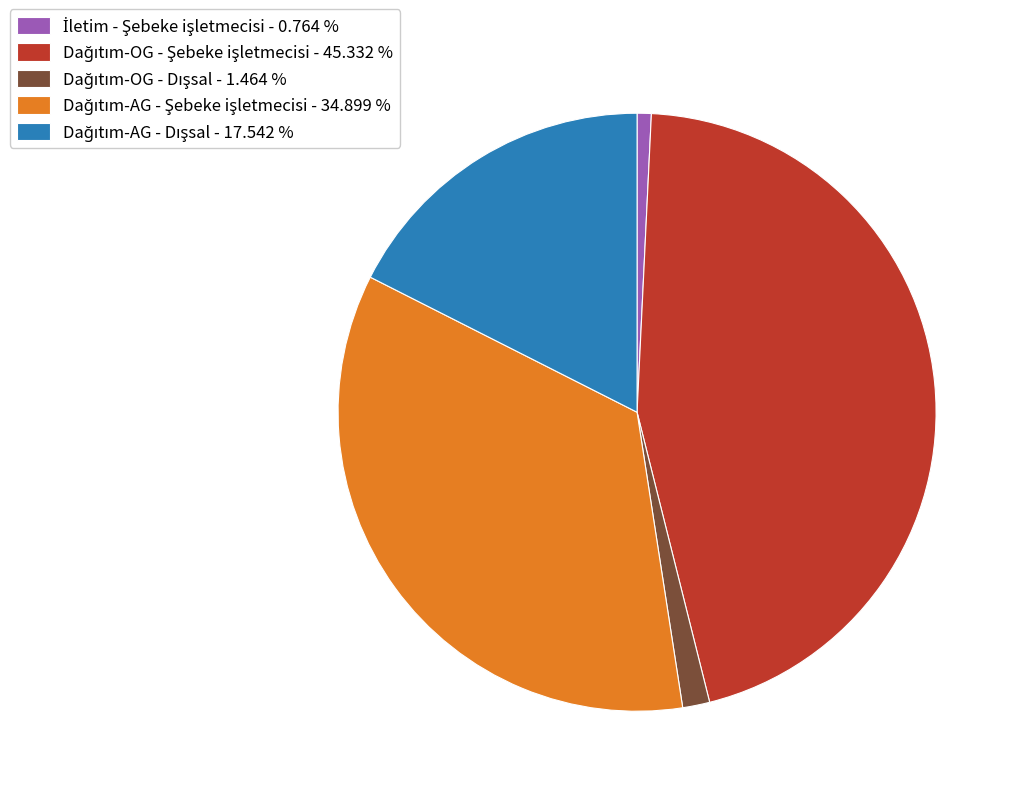

Does any single category account for the majority?

No